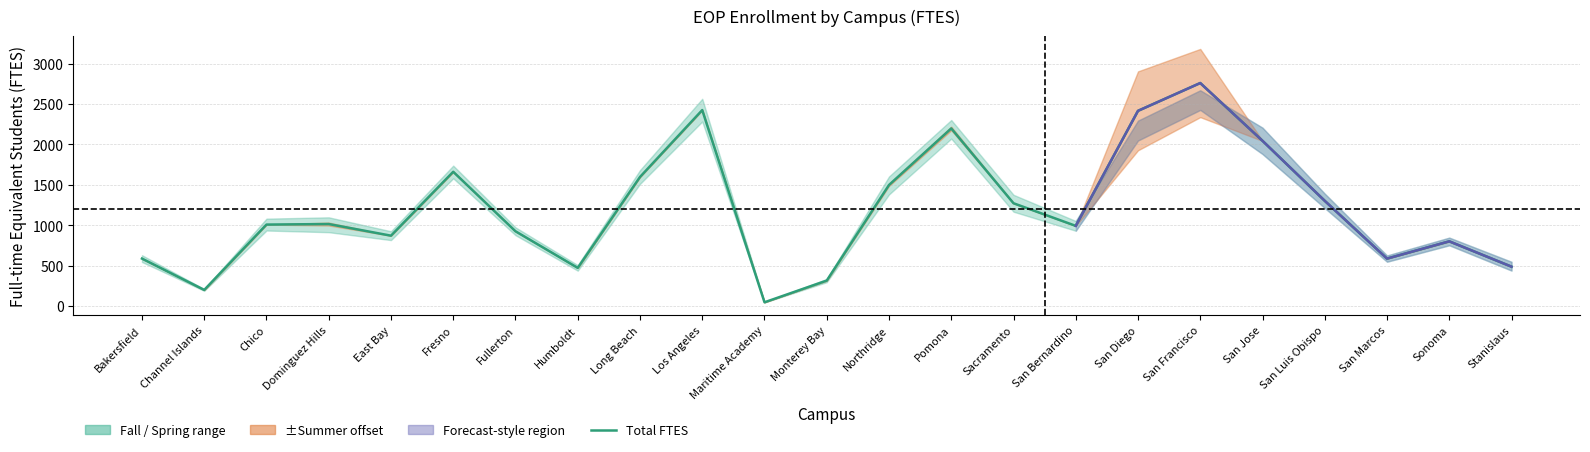

Where is the data nearest to the value 1403?

Northridge